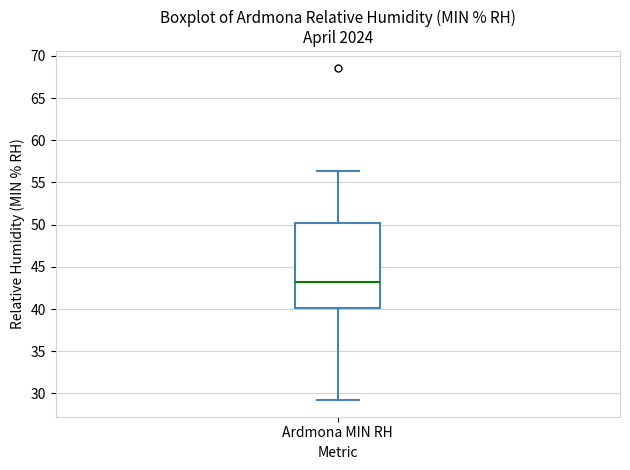

Read this box plot against the y-axis: the position of the median line, the range covered by the box, and the ends of both whiskers. The values are not printed on the chart, so give them approximately, as read against the axis.

median 43.0, box 40.0 to 50.0, whiskers 29.0 to 56.5